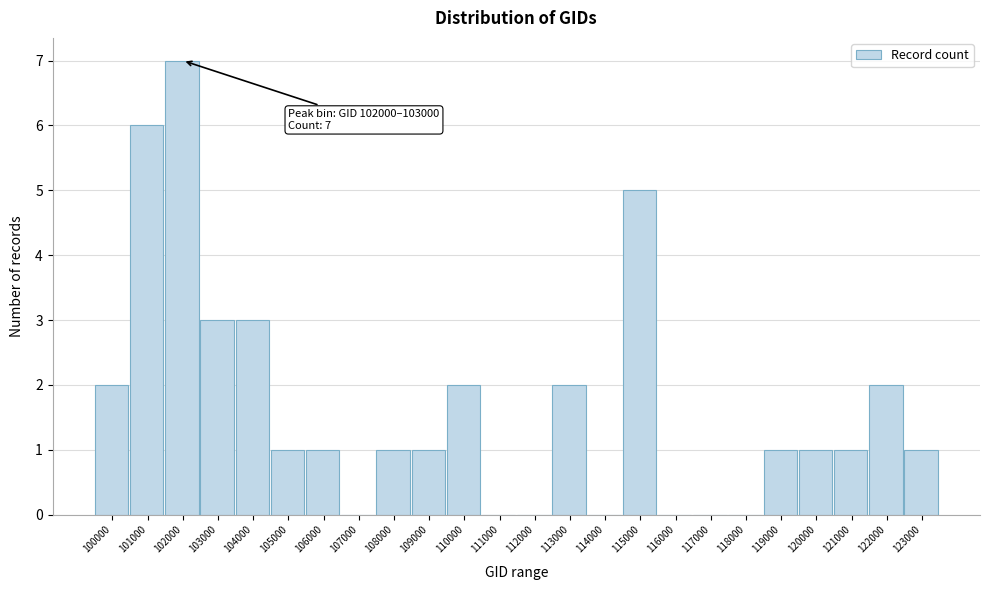

Reading right to left, list all the values displayed in this chart.

123000=1	122000=2	121000=1	120000=1	119000=1	118000=0	117000=0	116000=0	115000=5	114000=0	113000=2	112000=0	111000=0	110000=2	109000=1	108000=1	107000=0	106000=1	105000=1	104000=3	103000=3	102000=7	101000=6	100000=2